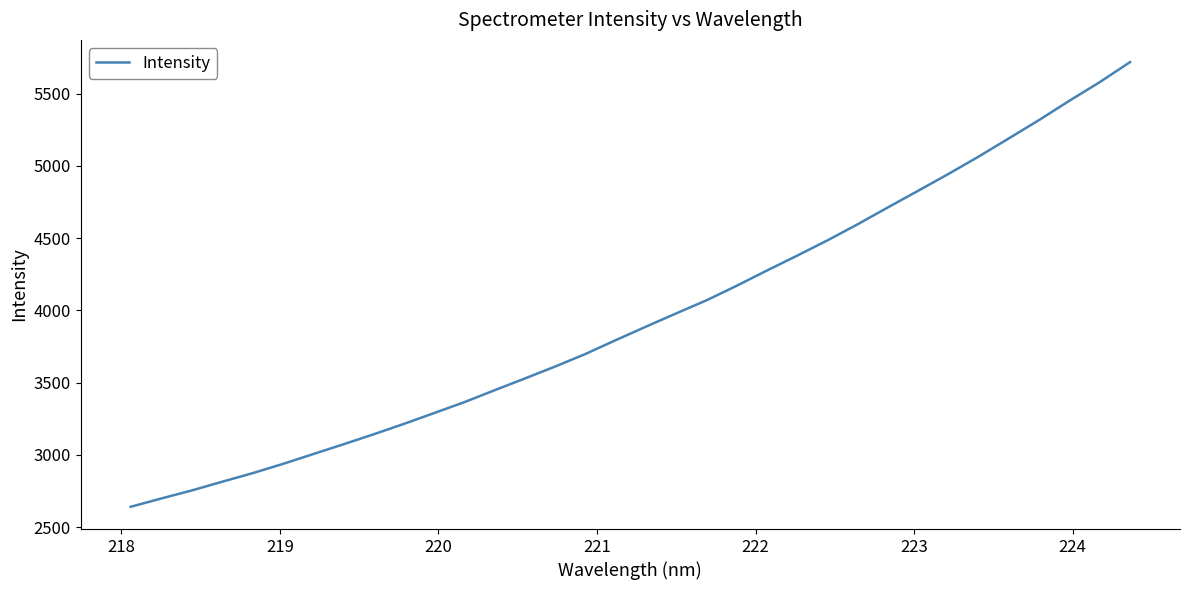

True or false: there are more than 2 points higher than both neighbors.

False